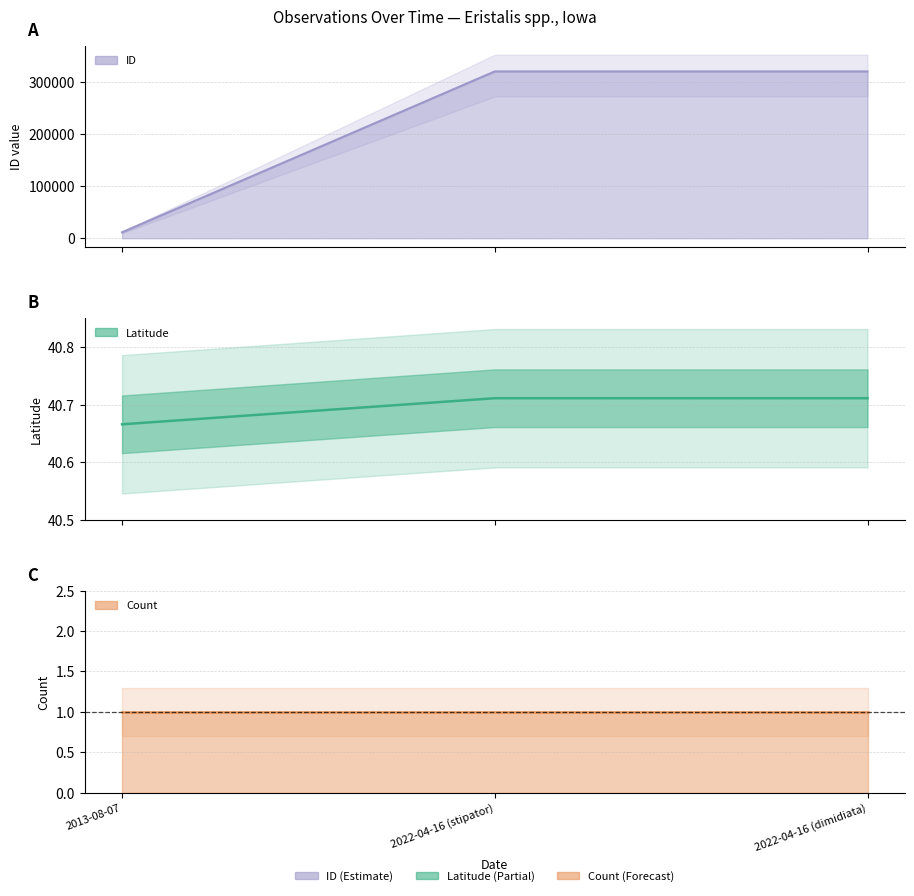

Reading left to right, extract all data points from this chart.

Latitude: 2013-08-07=40.7	2022-04-16 (stipator)=40.7	2022-04-16 (dimidiata)=40.7
ID: 2013-08-07=11468.0	2022-04-16 (stipator)=319777.0	2022-04-16 (dimidiata)=319781.0